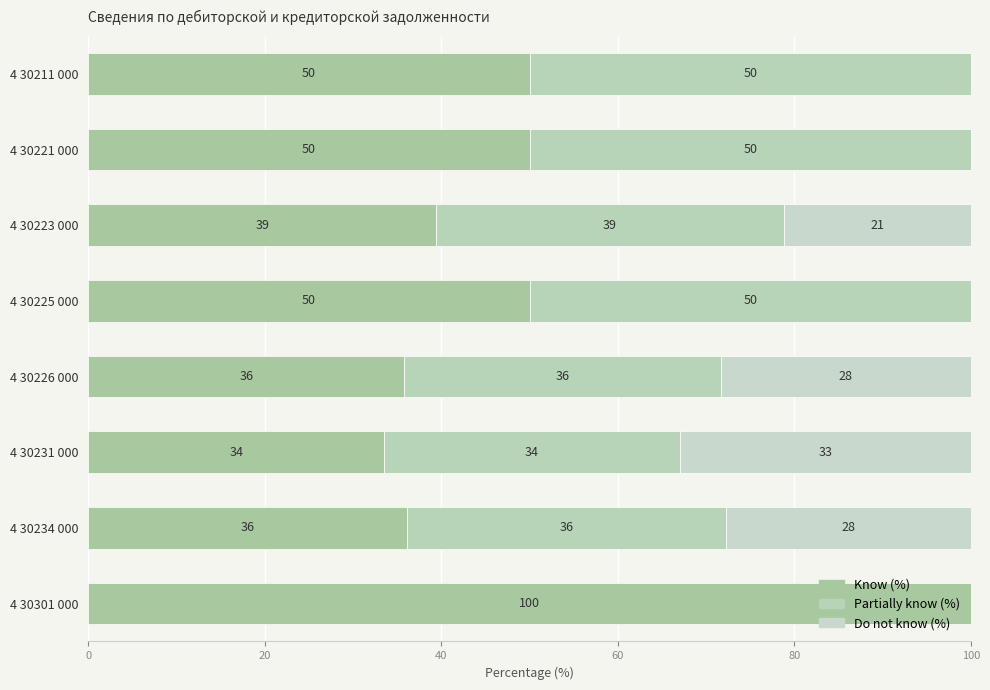

Which series has the largest range (max minus min)?

Know (%)